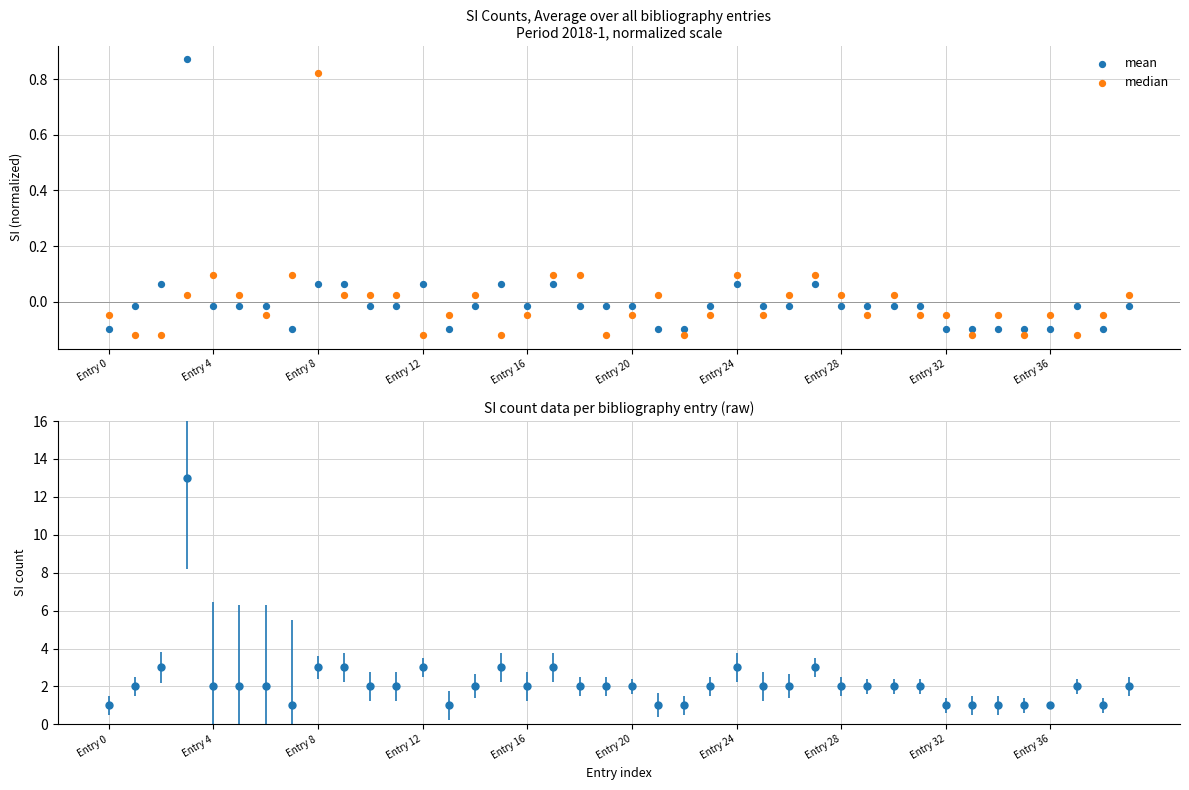

Which series has the largest Y range (max minus min)?

mean